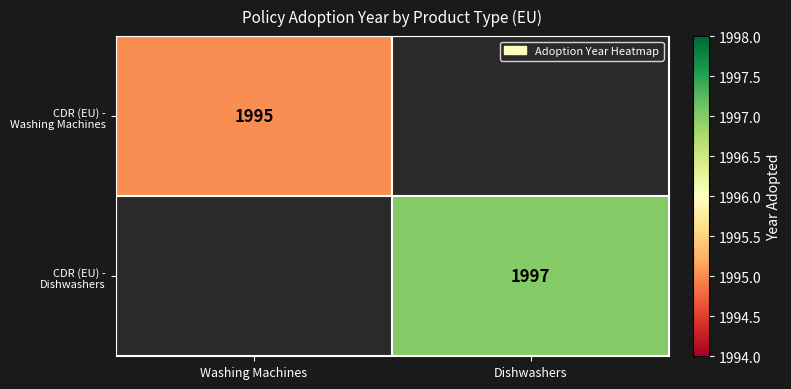

List the labels in order of CDR (EU) - Dishwashers value, smallest first.

Washing Machines, Dishwashers